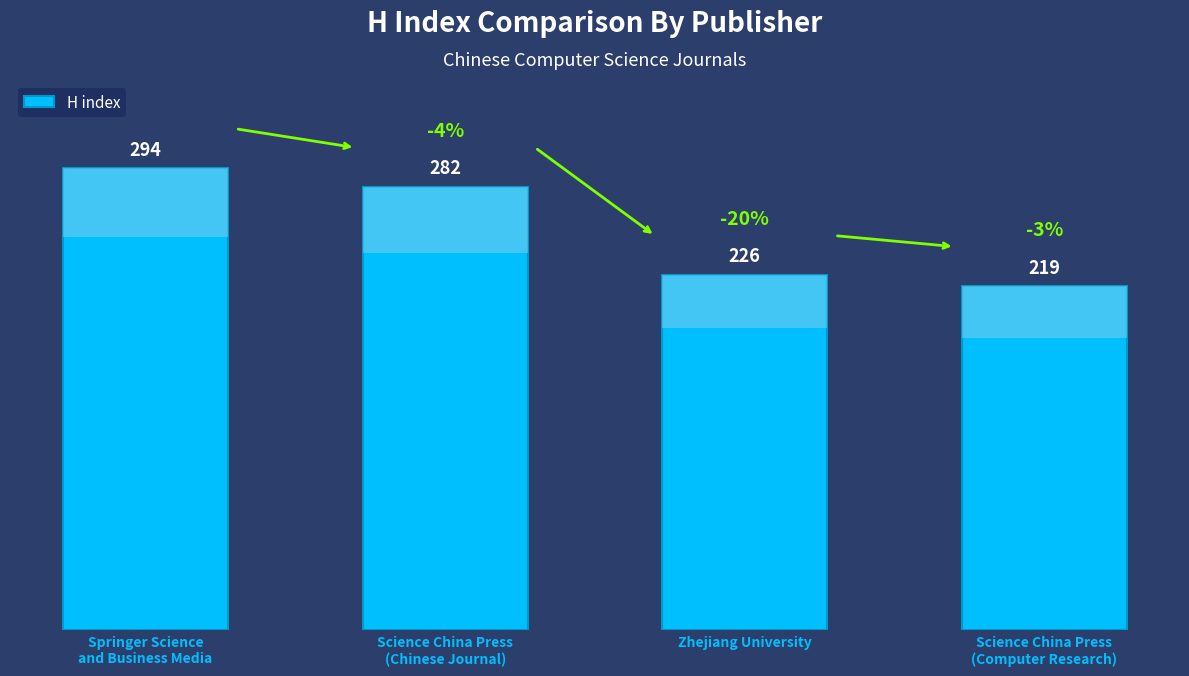

What is the sum of the values at Science China Press
(Chinese Journal) and Science China Press
(Computer Research)?

501